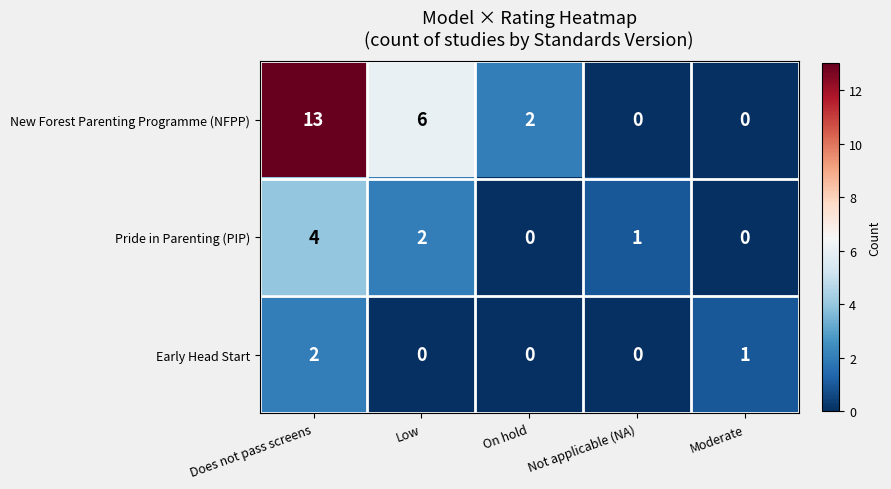

What is the maximum value for Pride in Parenting (PIP)?

4